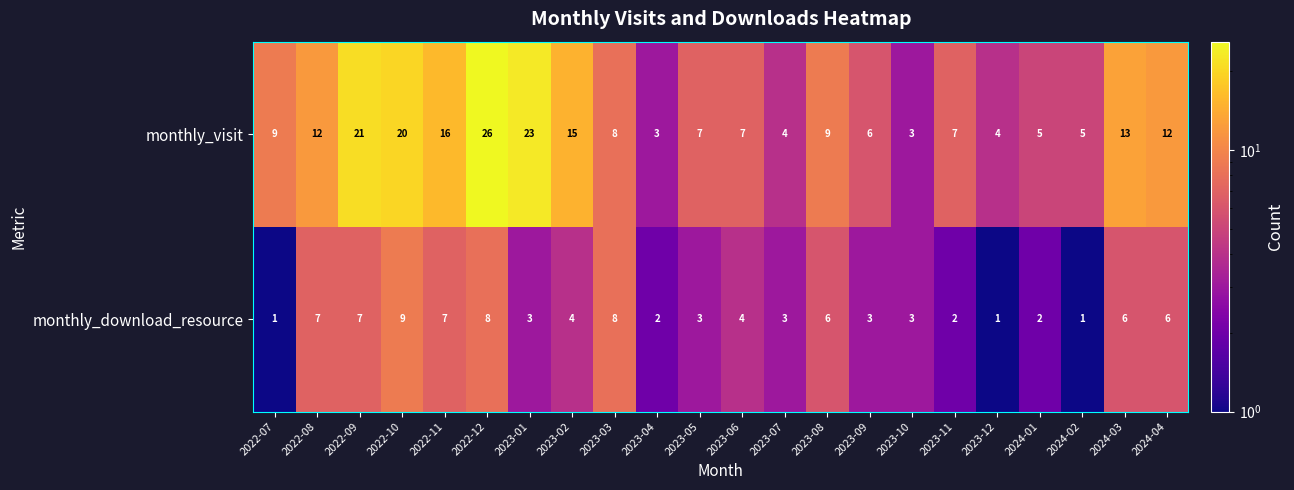

The value of monthly_visit at 2022-09 is 12. True or false?

False